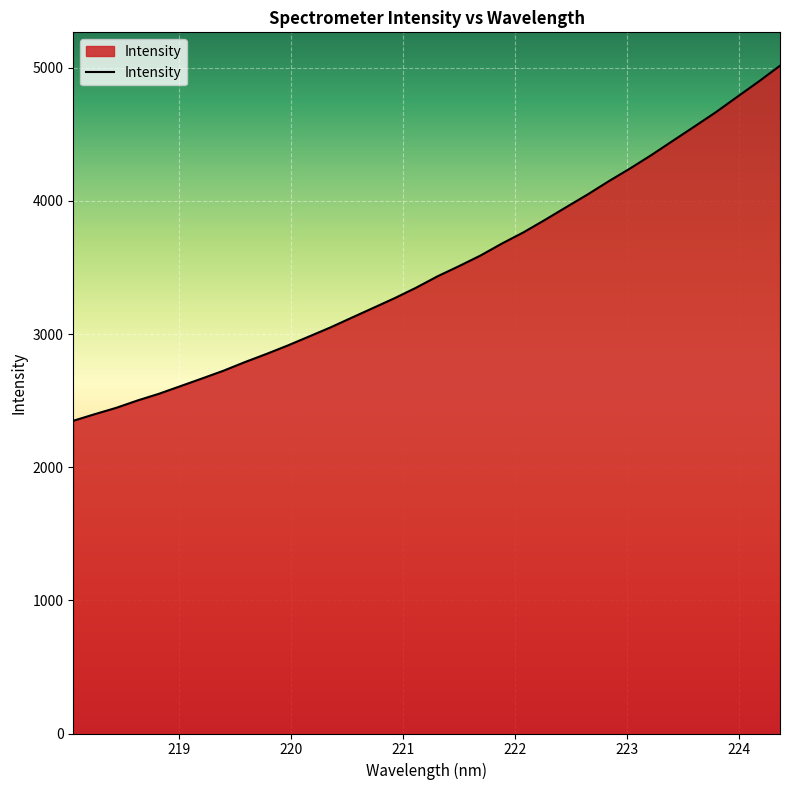

What is the maximum value shown in the chart?

5015.1